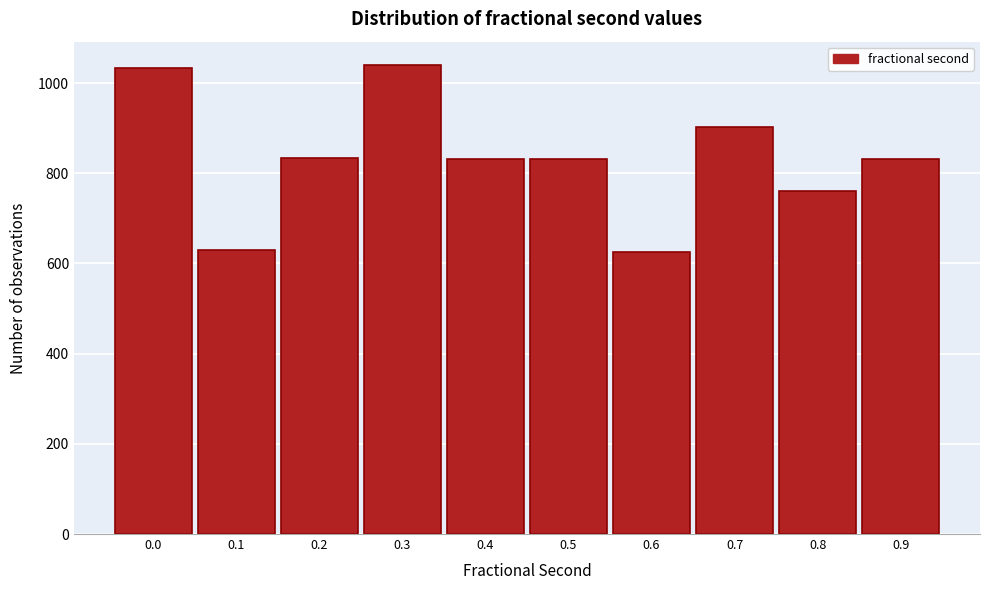

What is the maximum value shown in the chart?

1040